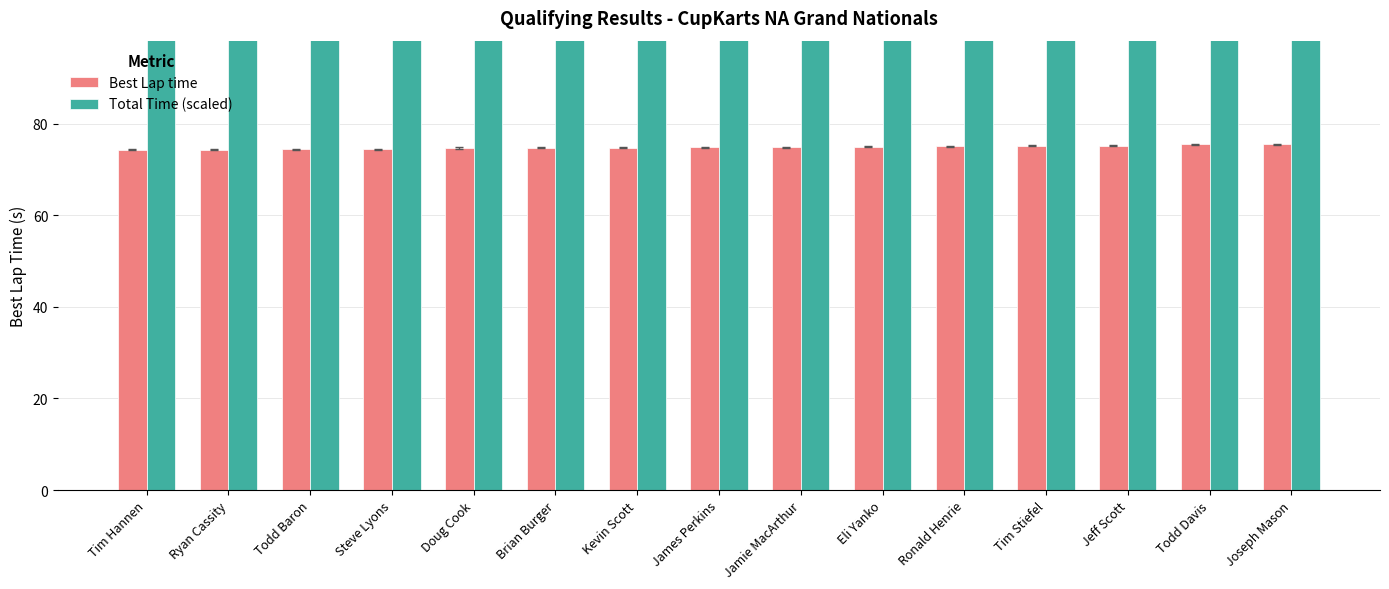

How many values in the Total Time (scaled) series exceed 732?

8